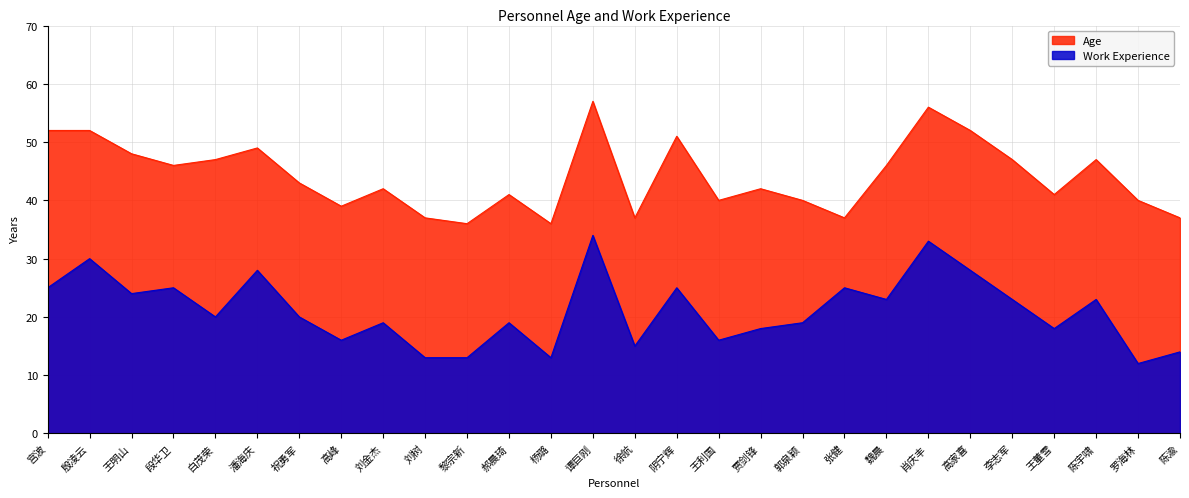

Where is Work Experience nearest to the value 23?

魏晨